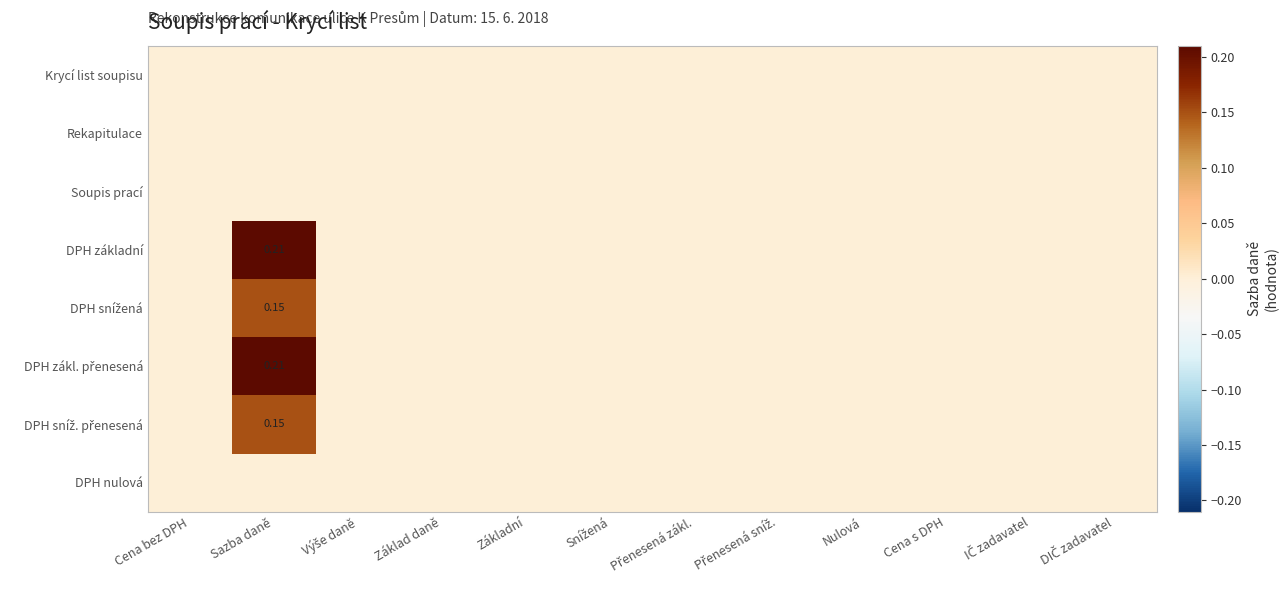

Where is DPH sníž. přenesená nearest to the value 0?

Cena bez DPH